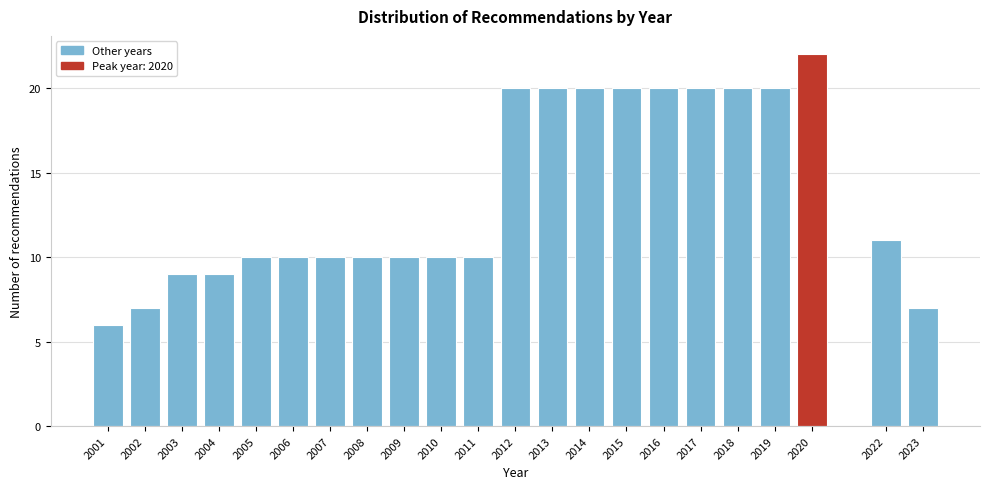

Reading left to right, extract all data points from this chart.

2001=6	2002=7	2003=9	2004=9	2005=10	2006=10	2007=10	2008=10	2009=10	2010=10	2011=10	2012=20	2013=20	2014=20	2015=20	2016=20	2017=20	2018=20	2019=20	2020=22	2022=11	2023=7